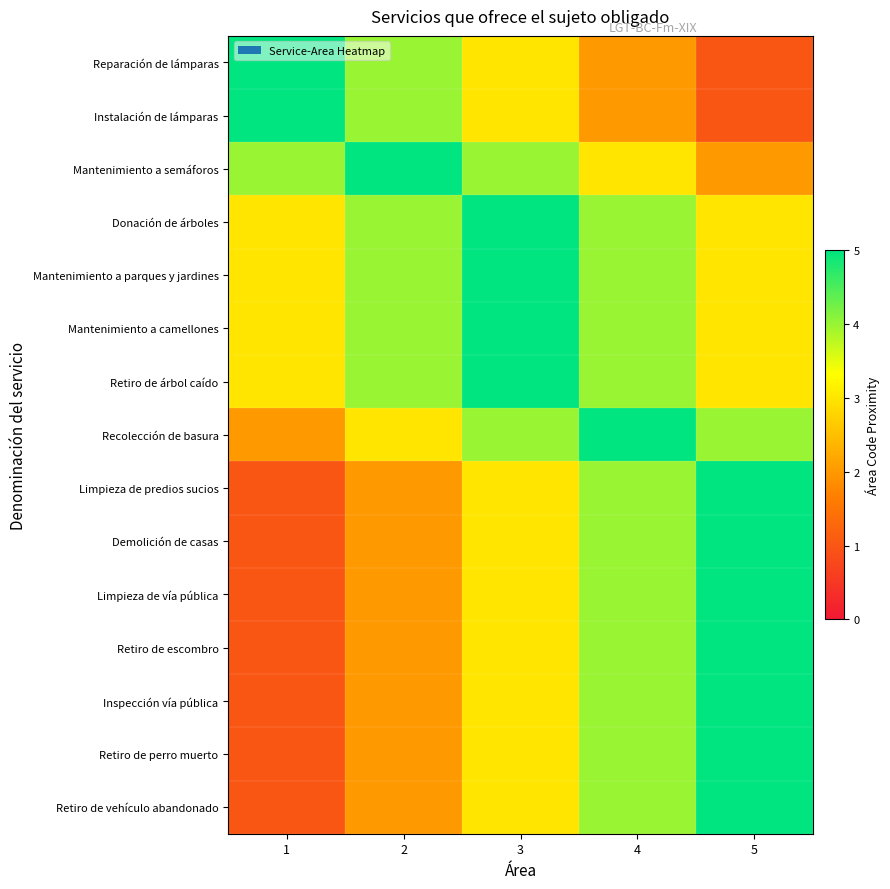

Between 2 and 3, which series saw the biggest shift?

Reparación de lámparas